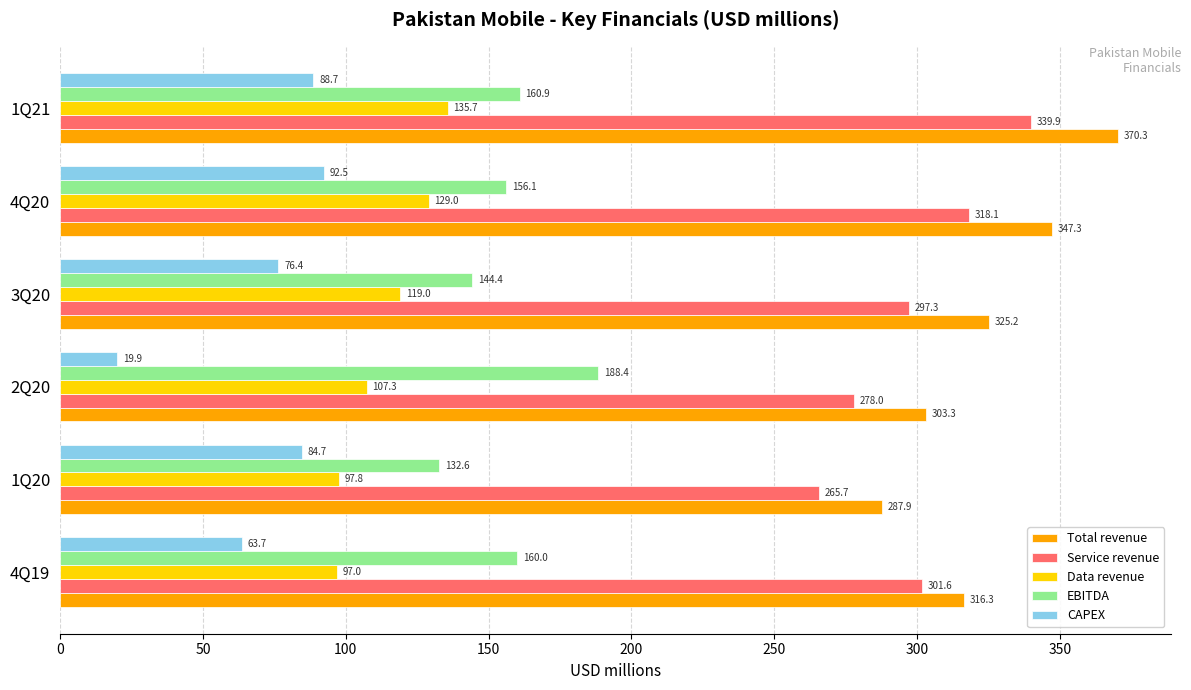

What is the spread (max minus min) of values at 2Q20?

283.4